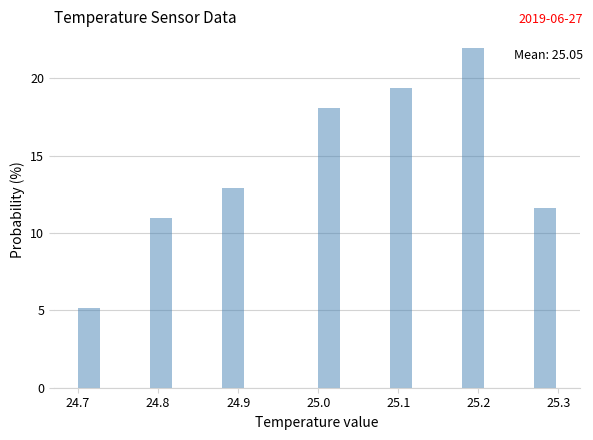

Read against the x-axis, roughly where is the centre of the tallest bar?

25.19